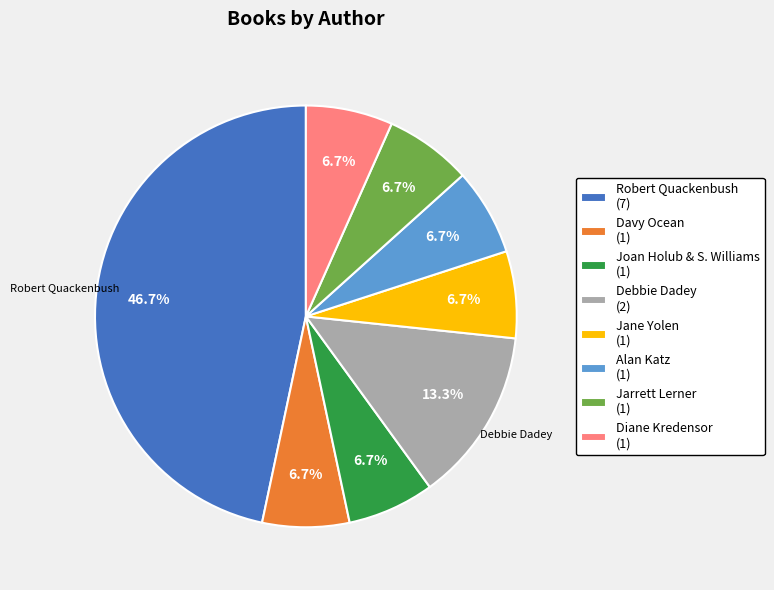

Does any single category account for the majority?

No